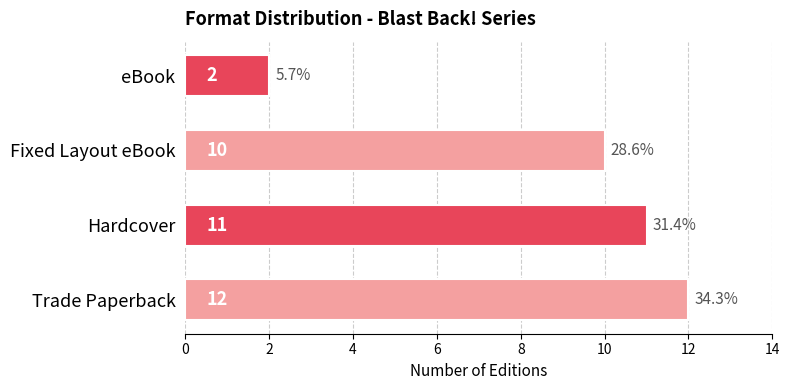

Reading top to bottom, list all the values displayed in this chart.

2	10	11	12